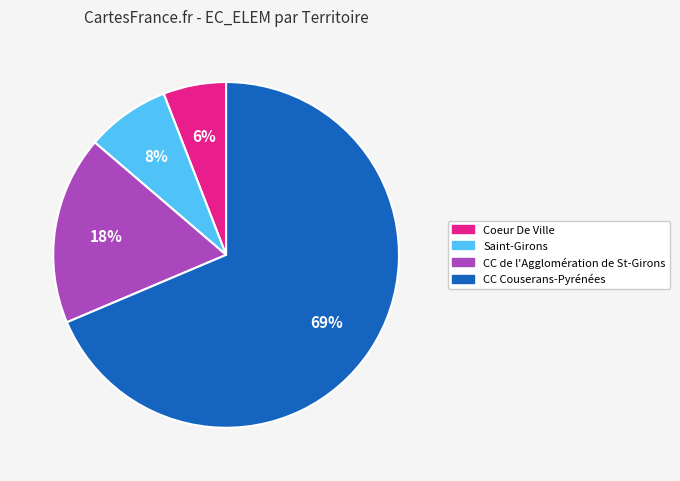

How many slices are in this pie chart?

4